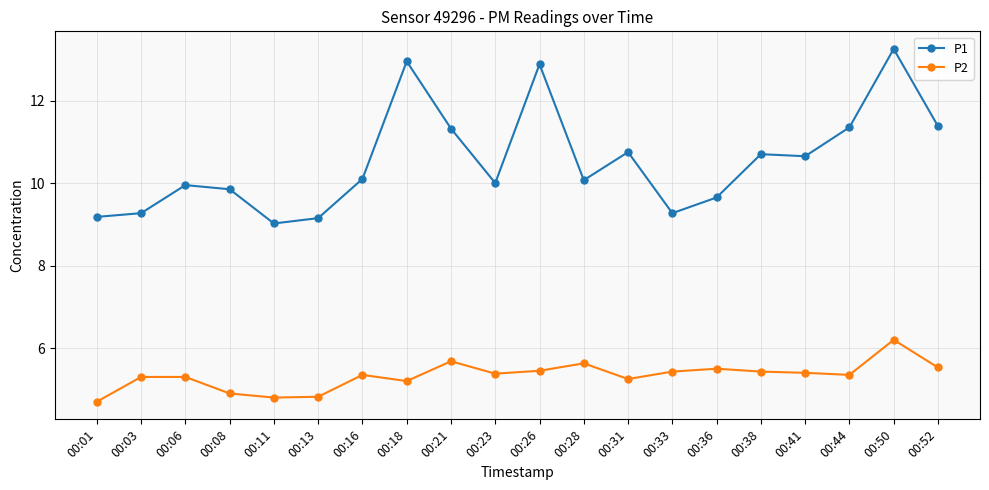

Which category has the lowest value across all series?

00:01